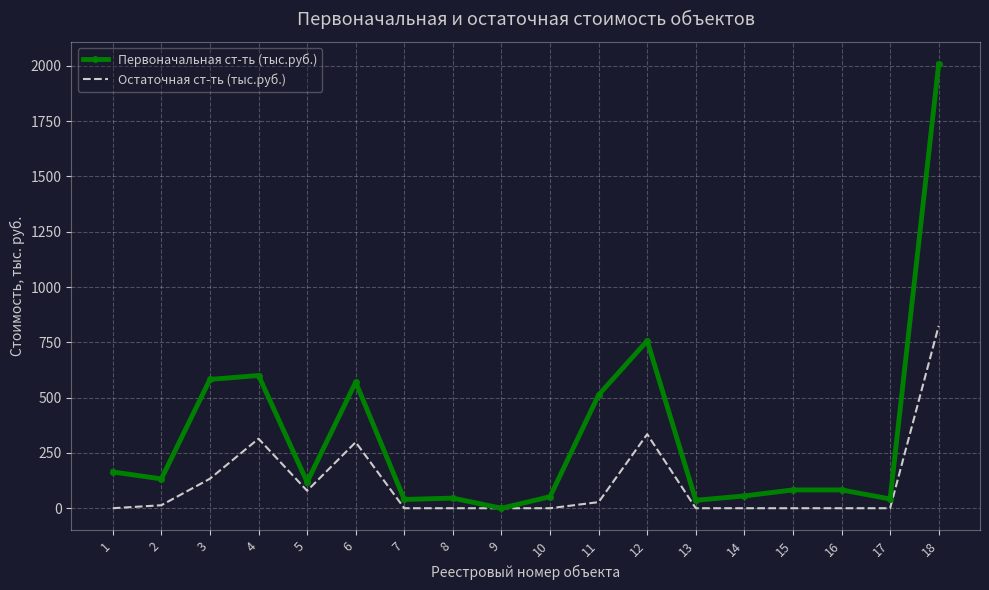

Which series changed the most between 11 and 16?

Первоначальная ст-ть (тыс.руб.)